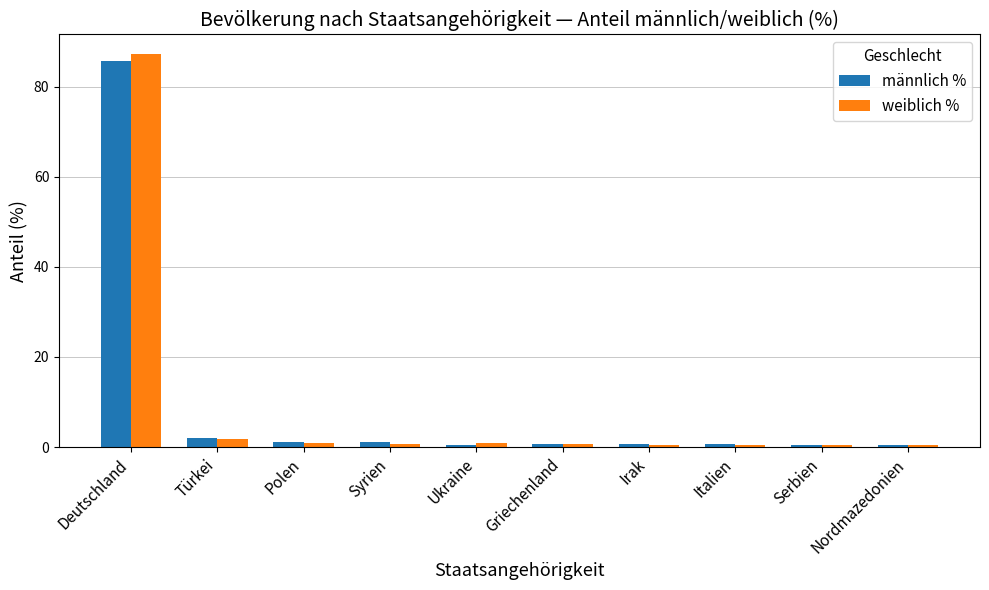

What is the spread (max minus min) of values at Deutschland?

1.6